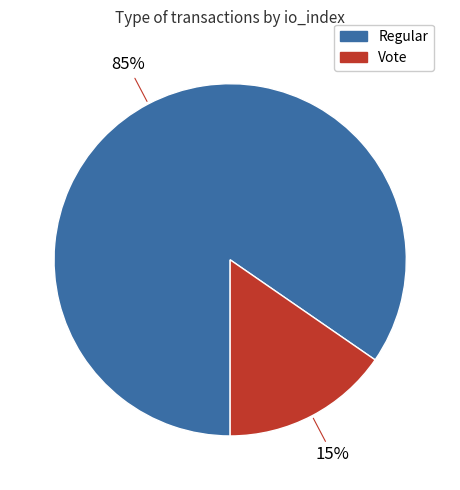

Is there any slice that represents more than half of the pie?

Yes